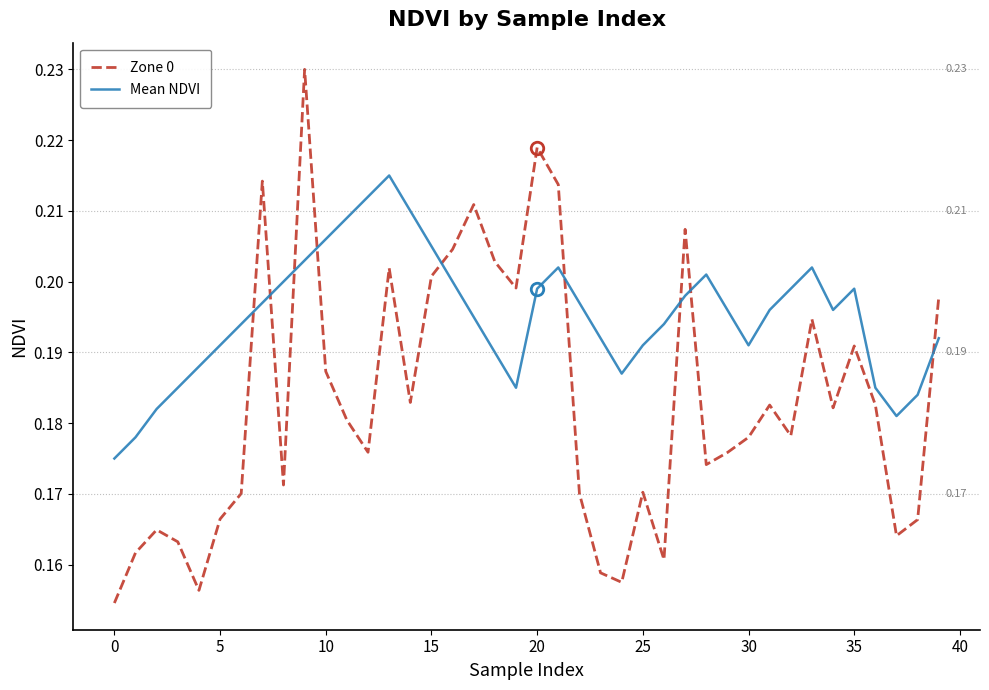

Rank the series by their average value, from lowest to highest.

Zone 0, Mean NDVI